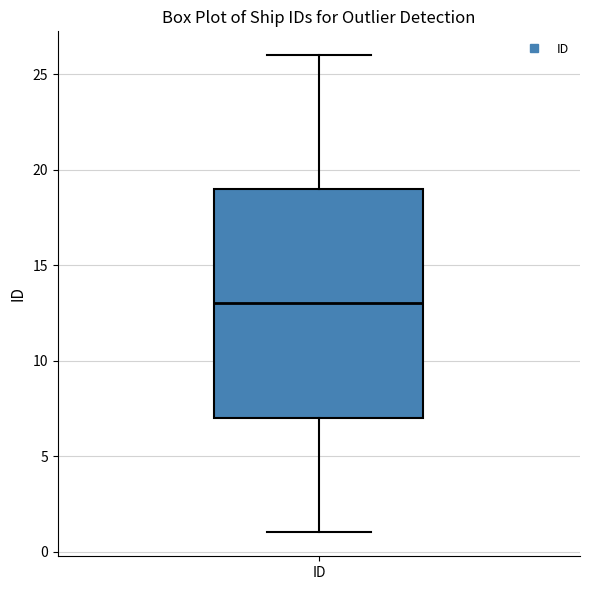

Read this box plot against the y-axis: the position of the median line, the range covered by the box, and the ends of both whiskers. The values are not printed on the chart, so give them approximately, as read against the axis.

median 13, box 7 to 19, whiskers 1 to 26